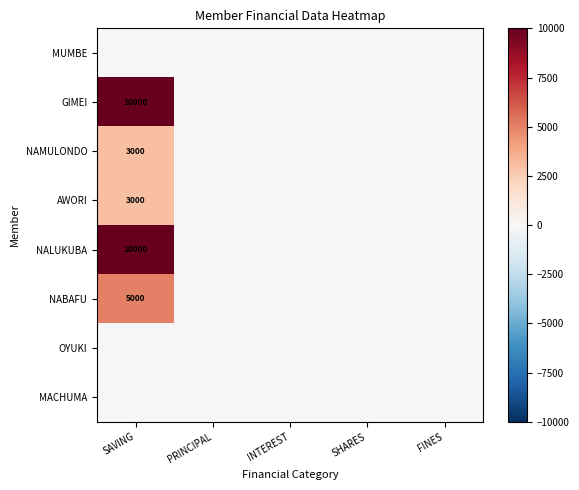

Where is NABAFU nearest to the value 2500?

SAVING